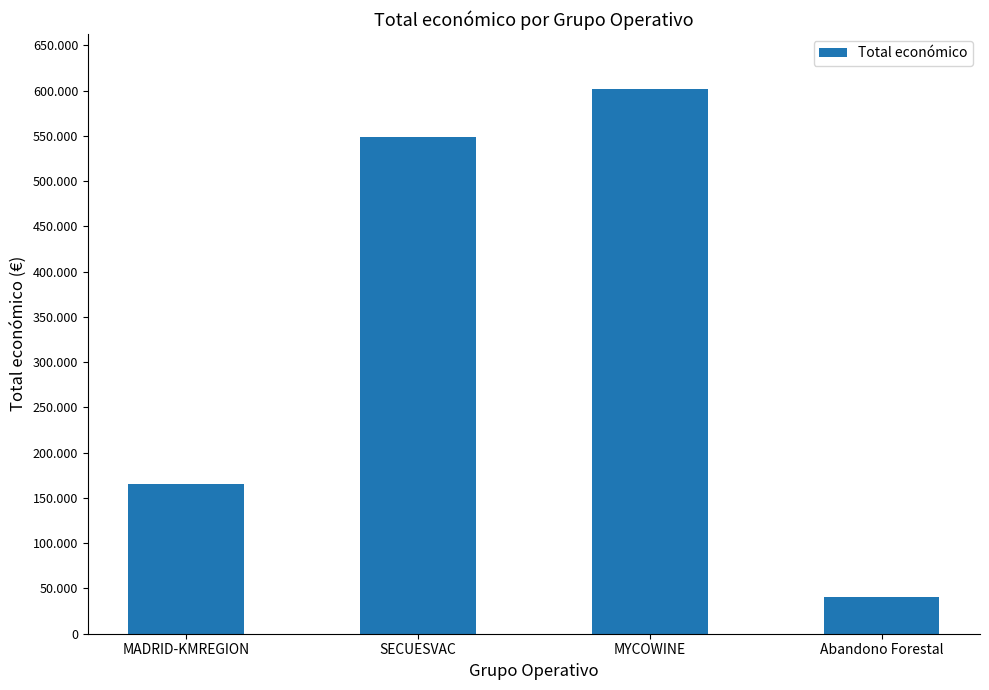

Are the bars horizontal?

No